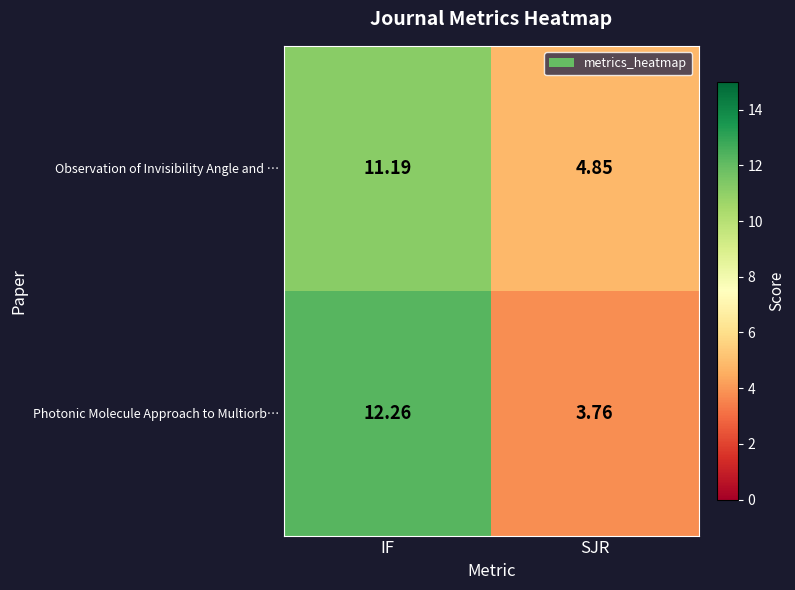

Which series changed the most between IF and SJR?

Photonic Molecule Approach to Multiorb…